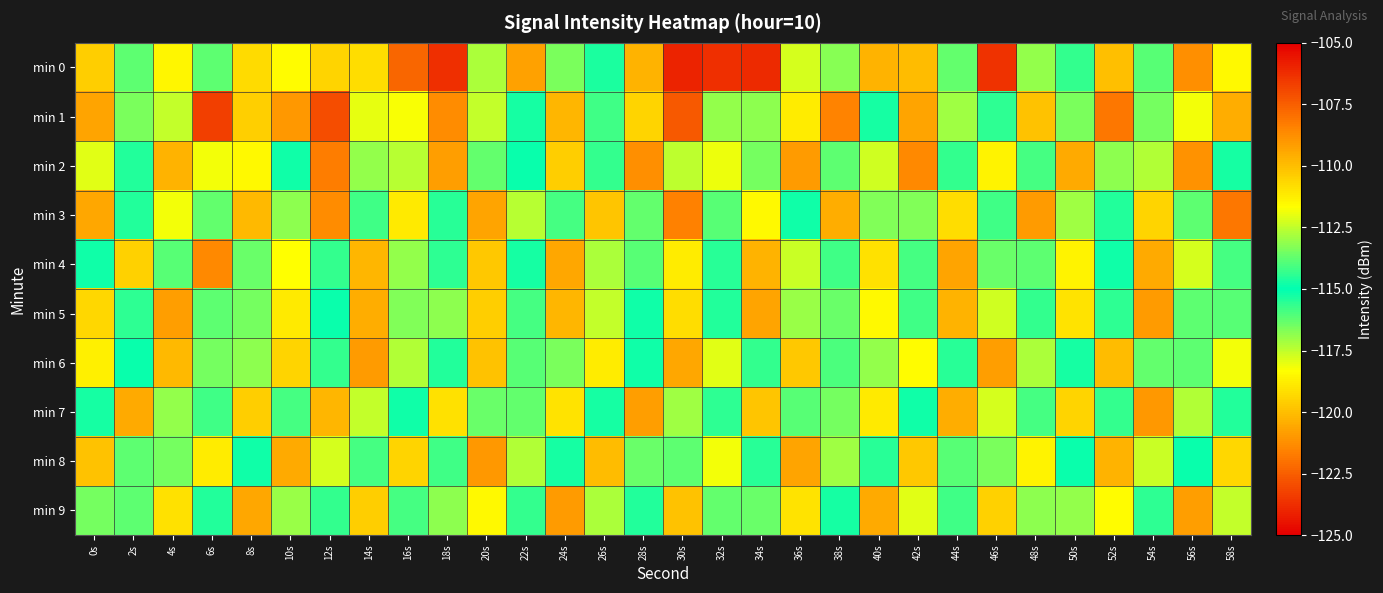

Reading right to left, extract all data points from this chart.

min 0: 58s=-118.5	56s=-108.8	54s=-116.1	52s=-110.1	50s=-115.6	48s=-116.9	46s=-106.4	44s=-113.7	42s=-109.9	40s=-109.7	38s=-113.2	36s=-112.2	34s=-123.9	32s=-106.3	30s=-106.0	28s=-109.8	26s=-115.3	24s=-116.6	22s=-109.3	20s=-112.7	18s=-106.3	16s=-122.3	14s=-110.8	12s=-110.6	10s=-118.4	8s=-110.7	6s=-113.8	4s=-111.5	2s=-113.8	0s=-110.5
min 1: 58s=-109.6	56s=-111.8	54s=-116.5	52s=-108.2	50s=-113.4	48s=-110.1	46s=-115.6	44s=-112.9	42s=-109.3	40s=-114.7	38s=-108.5	36s=-111.2	34s=-116.8	32s=-113.1	30s=-107.4	28s=-110.6	26s=-114.2	24s=-109.8	22s=-115.3	20s=-112.5	18s=-108.7	16s=-111.7	14s=-112.0	12s=-107.1	10s=-109.0	8s=-119.6	6s=-123.3	4s=-117.6	2s=-116.6	0s=-109.3
min 2: 58s=-115.3	56s=-108.9	54s=-112.7	52s=-116.8	50s=-109.5	48s=-114.1	46s=-111.4	44s=-115.7	42s=-108.6	40s=-112.3	38s=-116.2	36s=-109.1	34s=-113.5	32s=-111.9	30s=-117.5	28s=-108.8	26s=-114.3	24s=-110.4	22s=-115.1	20s=-113.7	18s=-109.2	16s=-112.6	14s=-116.9	12s=-108.3	10s=-114.8	8s=-111.5	6s=-118.2	4s=-109.7	2s=-115.4	0s=-112.1
min 3: 58s=-108.2	56s=-113.8	54s=-110.6	52s=-115.4	50s=-112.9	48s=-109.1	46s=-114.2	44s=-110.8	42s=-116.7	40s=-113.3	38s=-109.6	36s=-114.8	34s=-111.5	32s=-116.1	30s=-108.4	28s=-113.7	26s=-110.2	24s=-115.9	22s=-112.6	20s=-109.3	18s=-114.5	16s=-111.1	14s=-115.8	12s=-108.7	10s=-113.2	8s=-109.9	6s=-116.3	4s=-111.8	2s=-114.6	0s=-109.4
min 4: 58s=-115.9	56s=-112.2	54s=-109.5	52s=-114.8	50s=-111.4	48s=-116.2	46s=-113.6	44s=-109.3	42s=-114.1	40s=-110.9	38s=-115.8	36s=-112.4	34s=-109.7	32s=-114.5	30s=-111.2	28s=-116.1	26s=-112.8	24s=-109.4	22s=-114.7	20s=-110.3	18s=-115.6	16s=-113.1	14s=-109.8	12s=-114.3	10s=-111.7	8s=-116.4	6s=-108.6	4s=-113.9	2s=-110.5	0s=-115.2
min 5: 58s=-116.1	56s=-113.8	54s=-109.1	52s=-114.4	50s=-111.0	48s=-115.7	46s=-112.3	44s=-109.7	42s=-114.2	40s=-111.5	38s=-116.4	36s=-113.0	34s=-109.3	32s=-114.6	30s=-110.8	28s=-115.2	26s=-112.5	24s=-109.8	22s=-114.1	20s=-110.4	18s=-116.8	16s=-113.3	14s=-109.6	12s=-114.9	10s=-111.1	8s=-116.5	6s=-113.8	4s=-109.2	2s=-114.4	0s=-110.7
min 6: 58s=-111.8	56s=-116.2	54s=-113.7	52s=-110.0	50s=-115.3	48s=-112.8	46s=-109.2	44s=-114.5	42s=-111.6	40s=-116.9	38s=-114.0	36s=-110.3	34s=-115.7	32s=-112.1	30s=-109.4	28s=-114.8	26s=-111.2	24s=-116.6	22s=-113.9	20s=-110.1	18s=-115.4	16s=-112.7	14s=-109.1	12s=-114.3	10s=-110.6	8s=-116.8	6s=-113.5	4s=-109.9	2s=-115.1	0s=-111.3
min 7: 58s=-115.4	56s=-112.7	54s=-109.0	52s=-114.3	50s=-110.6	48s=-115.9	46s=-112.2	44s=-109.6	42s=-114.8	40s=-111.1	38s=-116.5	36s=-113.9	34s=-110.2	32s=-115.6	30s=-112.9	28s=-109.2	26s=-114.7	24s=-111.0	22s=-116.3	20s=-113.6	18s=-110.9	16s=-115.2	14s=-112.5	12s=-109.8	10s=-114.1	8s=-110.4	6s=-115.8	4s=-113.1	2s=-109.5	0s=-114.7
min 8: 58s=-110.7	56s=-115.1	54s=-112.4	52s=-109.7	50s=-114.9	48s=-111.4	46s=-116.6	44s=-113.9	42s=-110.3	40s=-115.5	38s=-112.9	36s=-109.3	34s=-114.5	32s=-111.8	30s=-116.2	28s=-113.6	26s=-110.0	24s=-115.3	22s=-112.7	20s=-109.0	18s=-114.2	16s=-110.6	14s=-115.9	12s=-112.2	10s=-109.5	8s=-114.8	6s=-111.2	4s=-116.5	2s=-113.8	0s=-110.1
min 9: 58s=-112.5	56s=-109.2	54s=-114.4	52s=-111.6	50s=-116.9	48s=-113.2	46s=-110.5	44s=-115.8	42s=-112.1	40s=-109.5	38s=-114.7	36s=-111.0	34s=-116.4	32s=-113.7	30s=-110.1	28s=-115.4	26s=-112.8	24s=-109.1	22s=-114.3	20s=-111.5	18s=-116.8	16s=-114.1	14s=-110.4	12s=-115.7	10s=-113.0	8s=-109.4	6s=-114.6	4s=-110.9	2s=-116.2	0s=-113.5